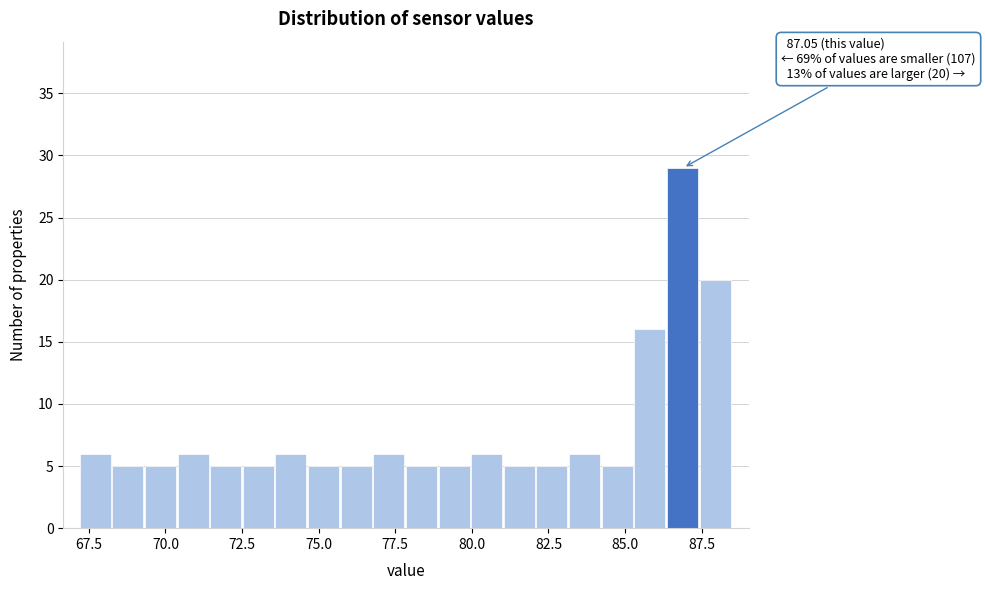

Read against the x-axis, roughly where is the centre of the tallest bar?

87.0